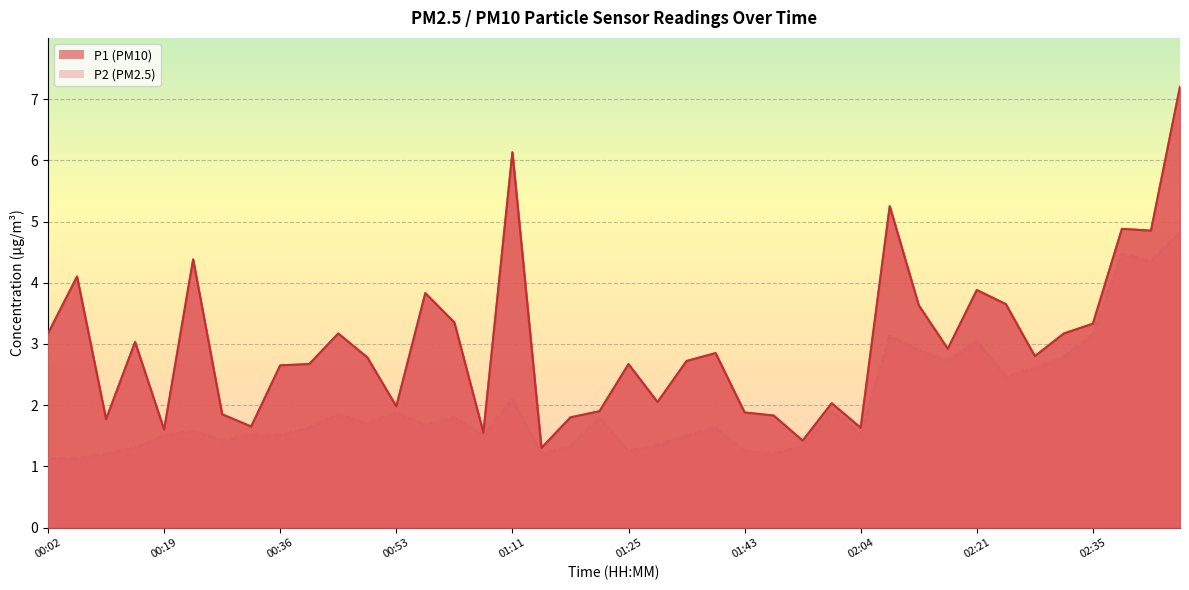

What are all the series names shown in the legend?

P1, P2